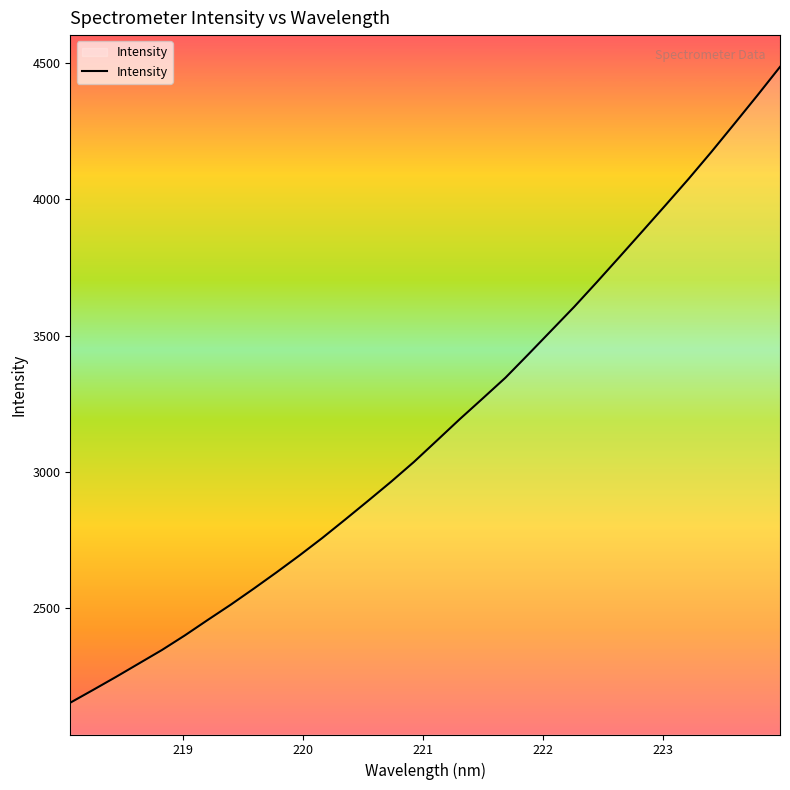

What is the greatest value displayed?

4486.6